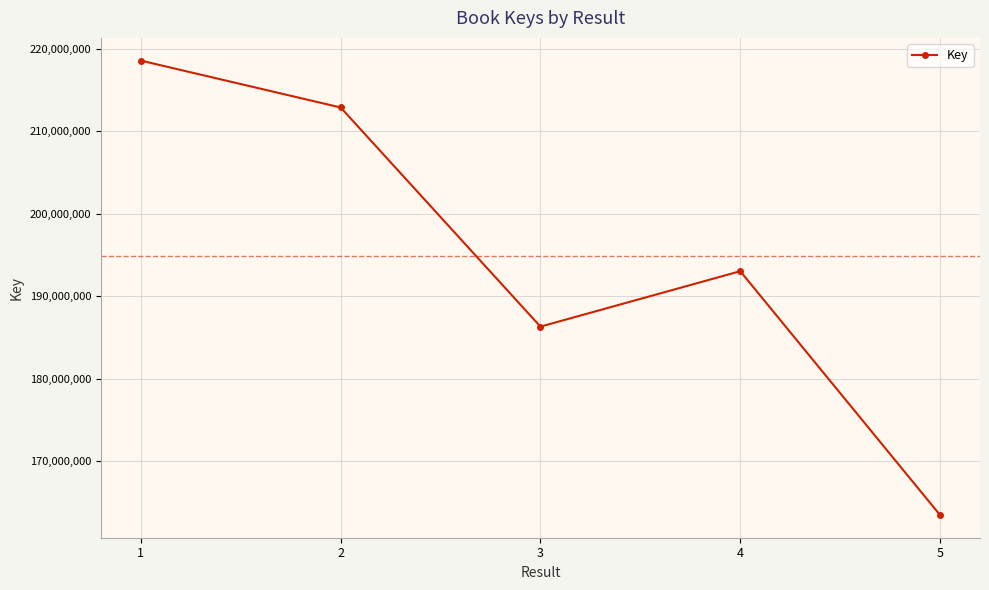

List the labels in order of value, smallest first.

5, 3, 4, 2, 1